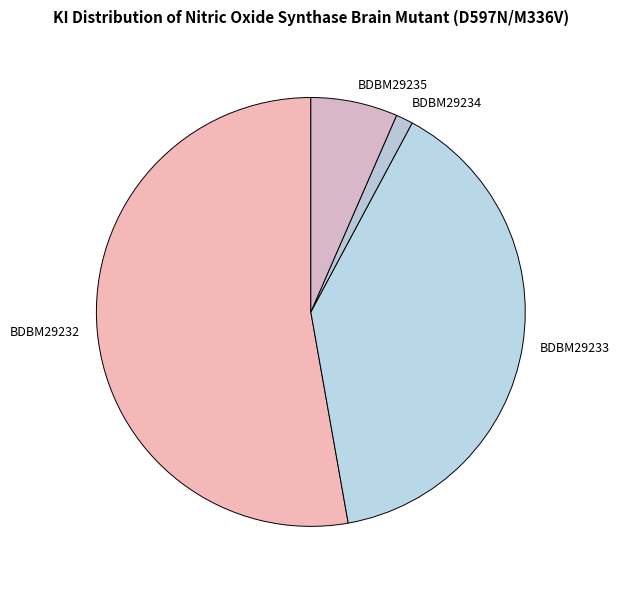

How many segments does this pie chart have?

4